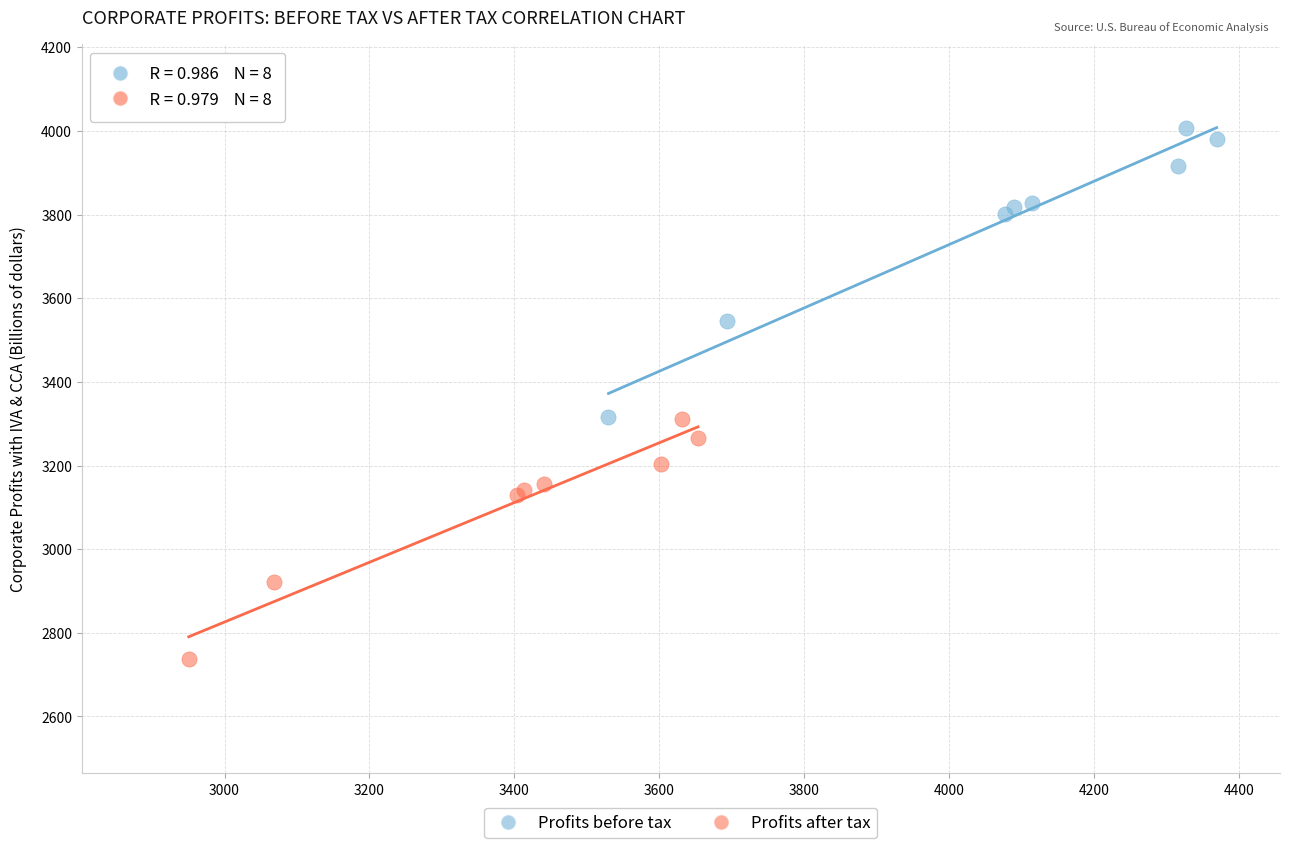

What are all the series names shown in the legend?

Profits before tax, Profits after tax